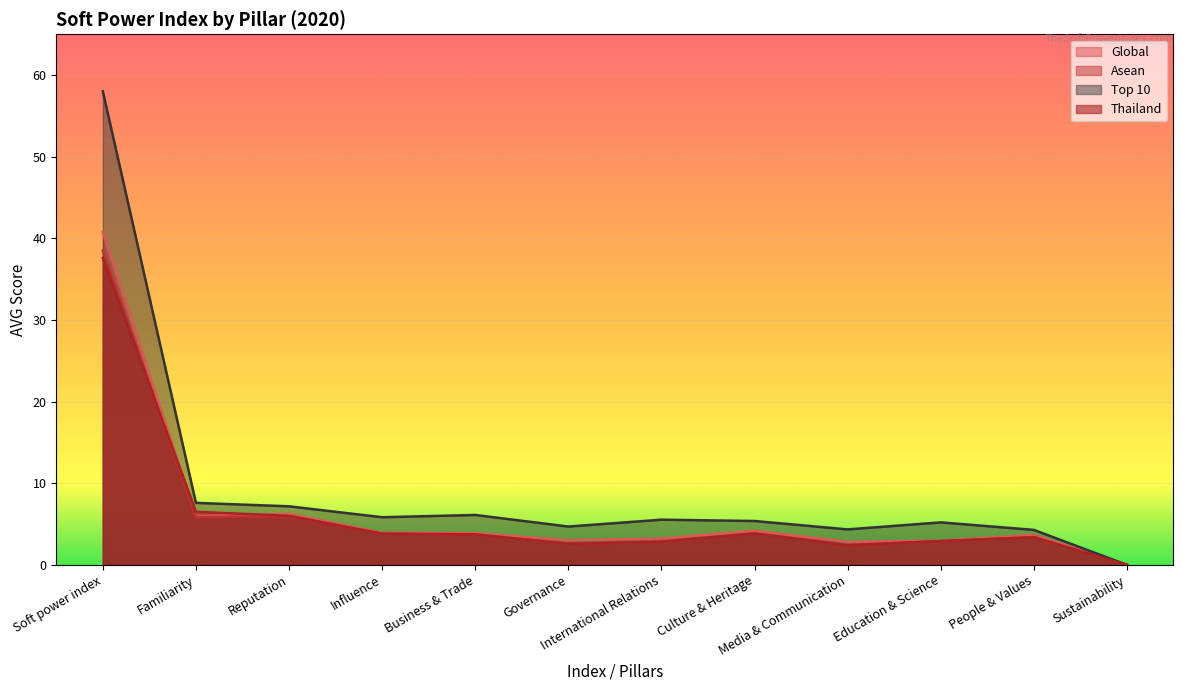

How many lines are shown in the chart?

4